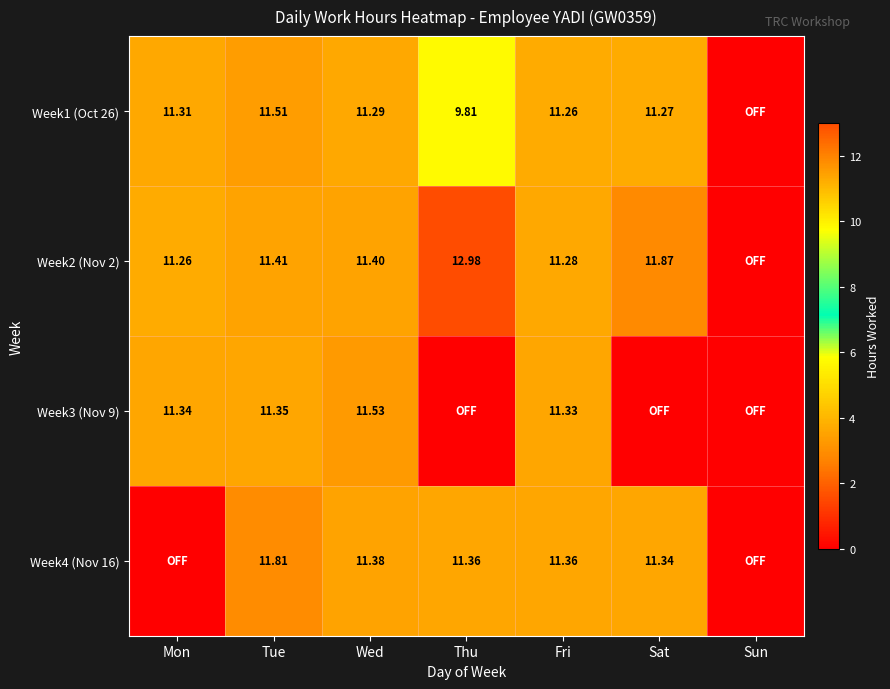

Is the value of Week4 (Nov 16) at Wed greater than the value of Week2 (Nov 2) at Thu?

No